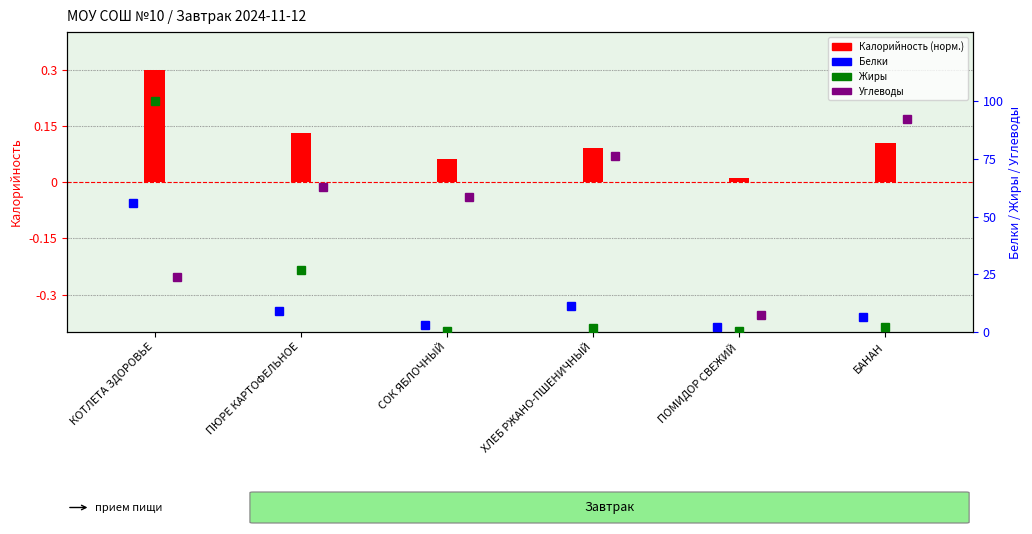

What is the difference between the maximum and minimum values in the Углеводы series?

84.7